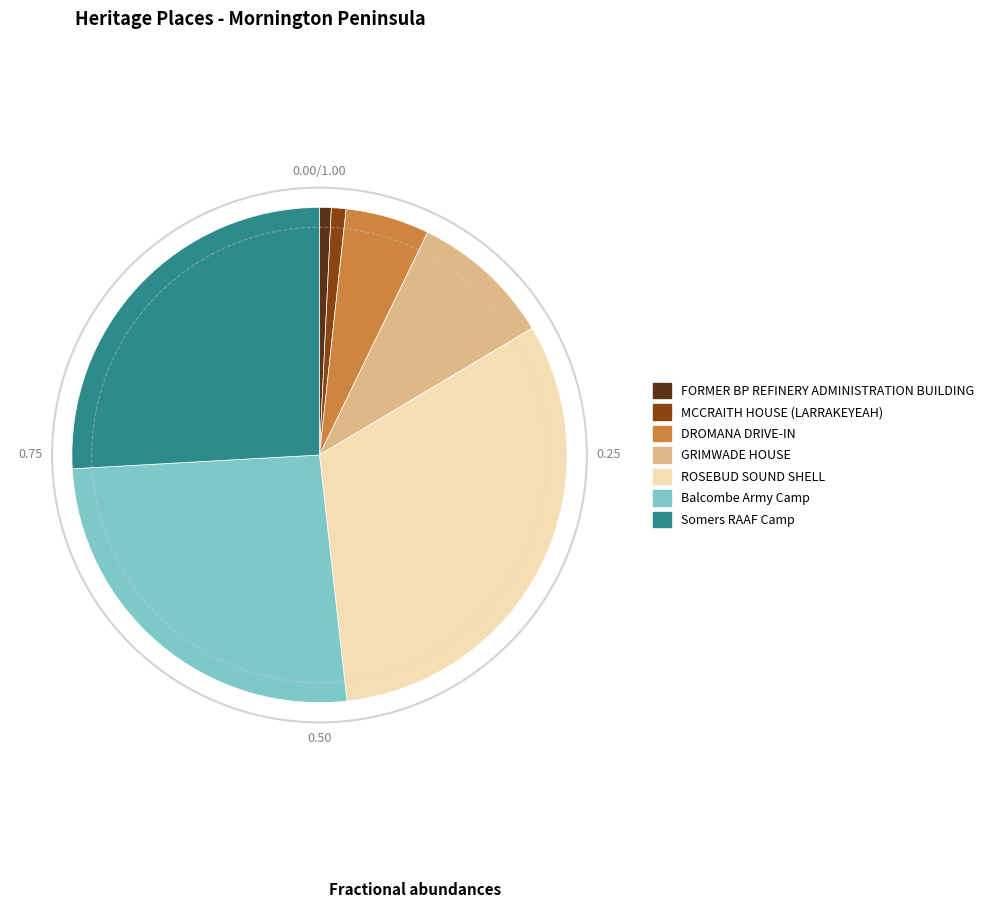

Which has a higher value, Somers RAAF Camp or DROMANA DRIVE-IN?

Somers RAAF Camp